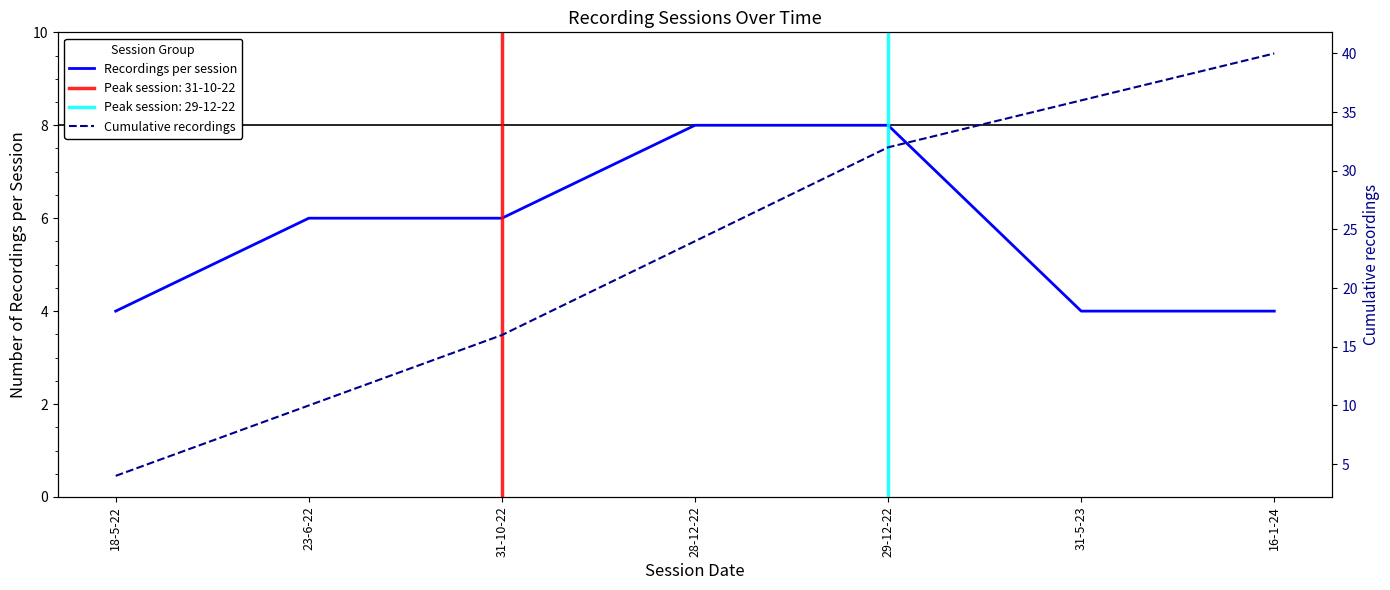

Rank the categories by Recordings per session value from lowest to highest.

18-5-22, 31-5-23, 16-1-24, 23-6-22, 31-10-22, 28-12-22, 29-12-22